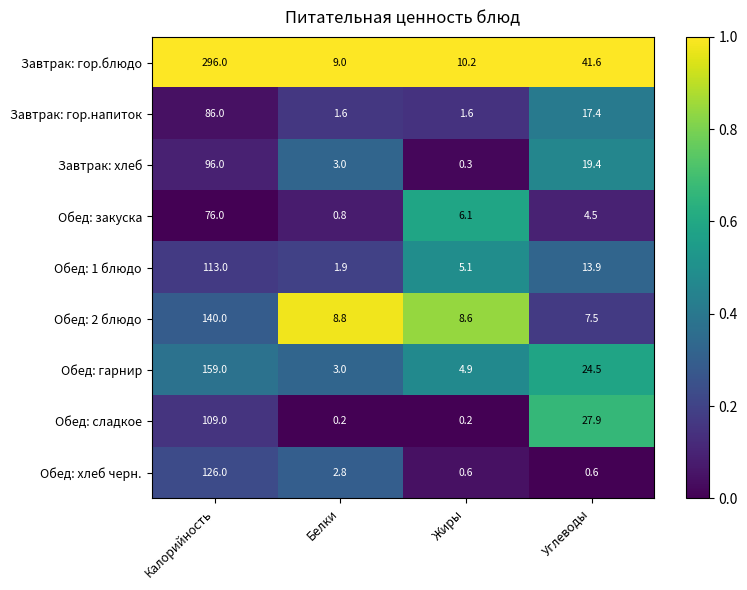

At Углеводы, list the series in order from largest to smallest.

Завтрак: гор.блюдо, Обед: сладкое, Обед: гарнир, Завтрак: хлеб, Завтрак: гор.напиток, Обед: 1 блюдо, Обед: 2 блюдо, Обед: закуска, Обед: хлеб черн.